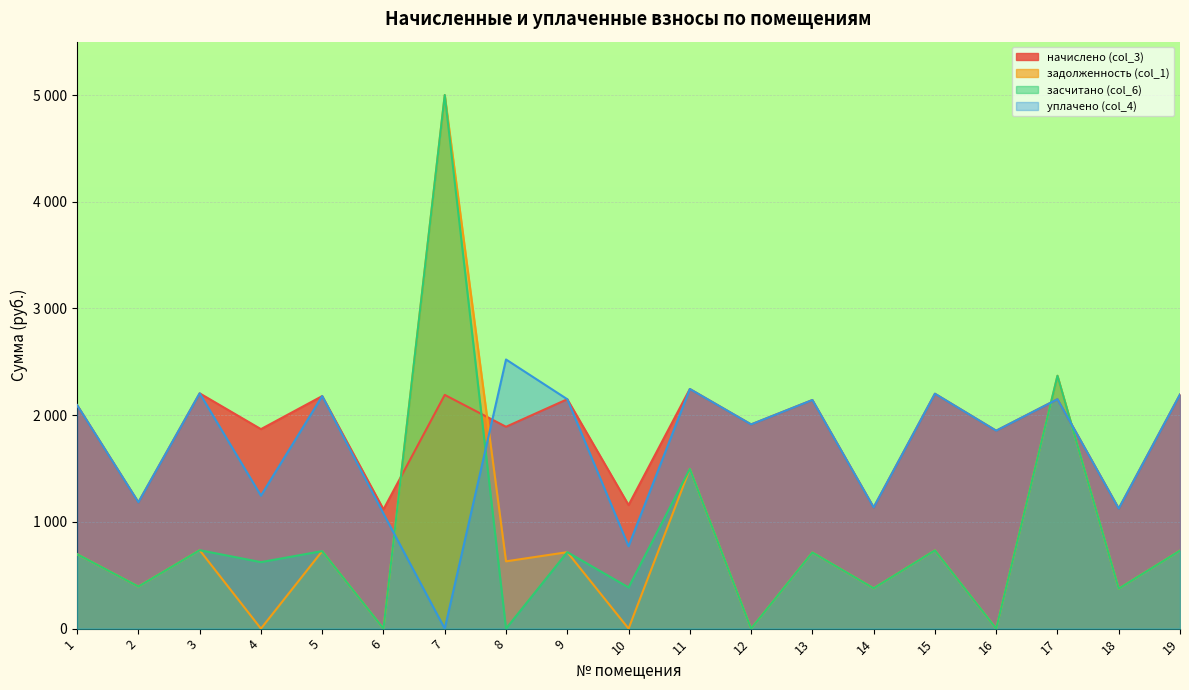

In уплачено (col_4), how many points are higher than both neighbors (excluding endpoints)?

7